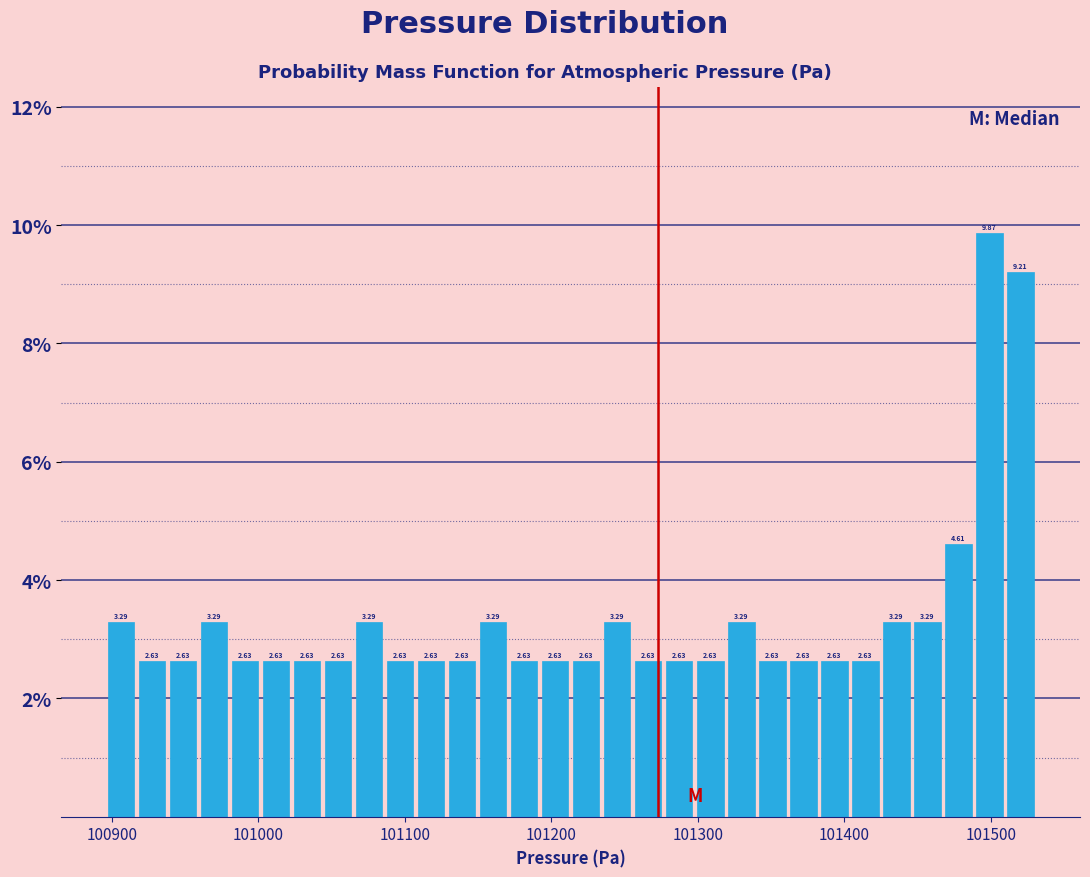

Read against the x-axis, roughly where is the centre of the tallest bar?

101500